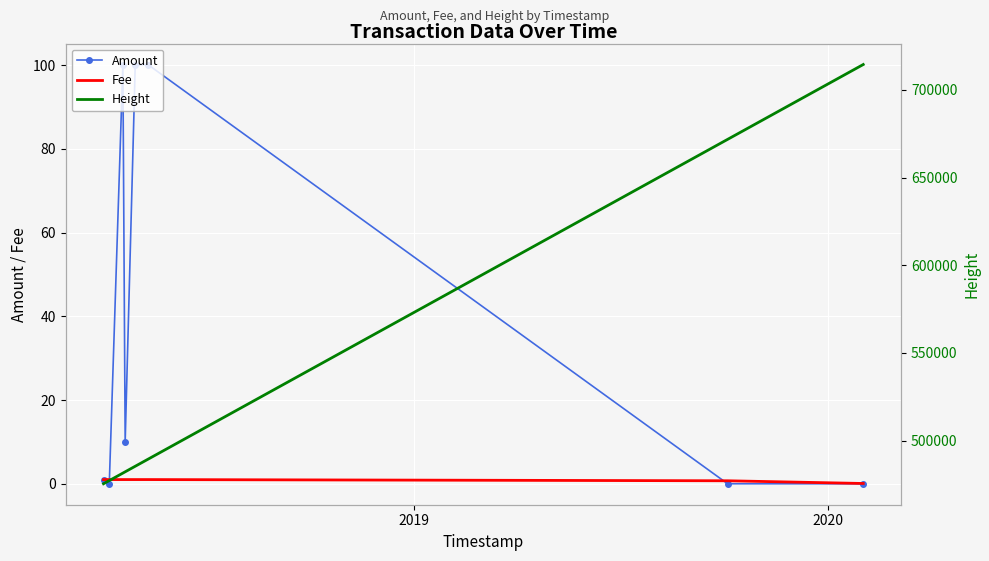

Which series has the largest range (max minus min)?

Height